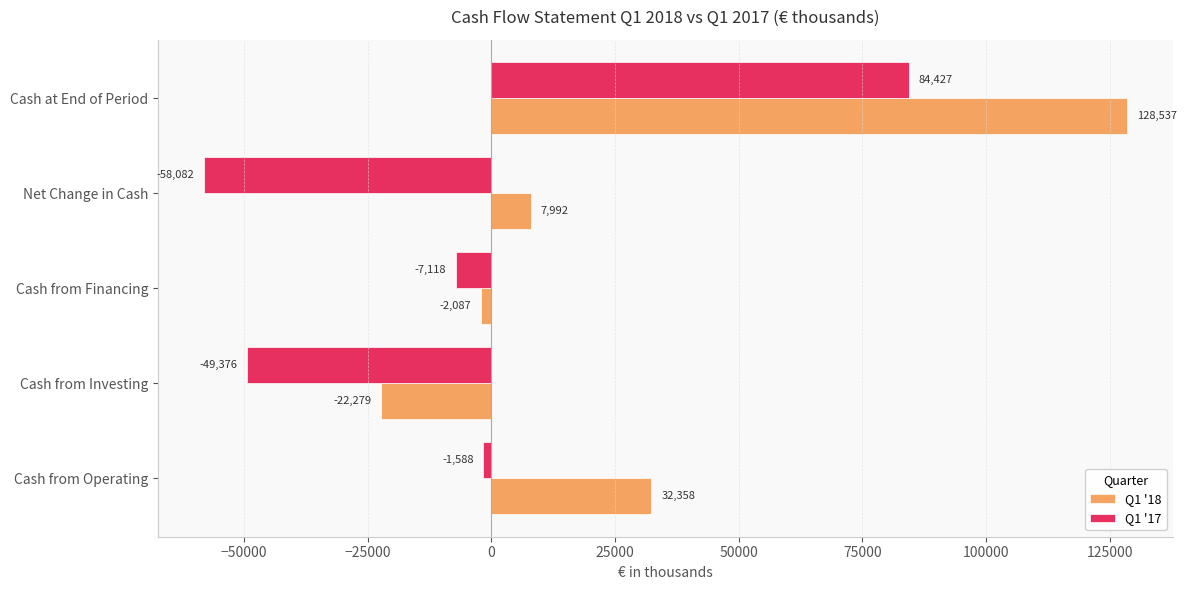

Which series has the widest spread of values?

Q1 '18